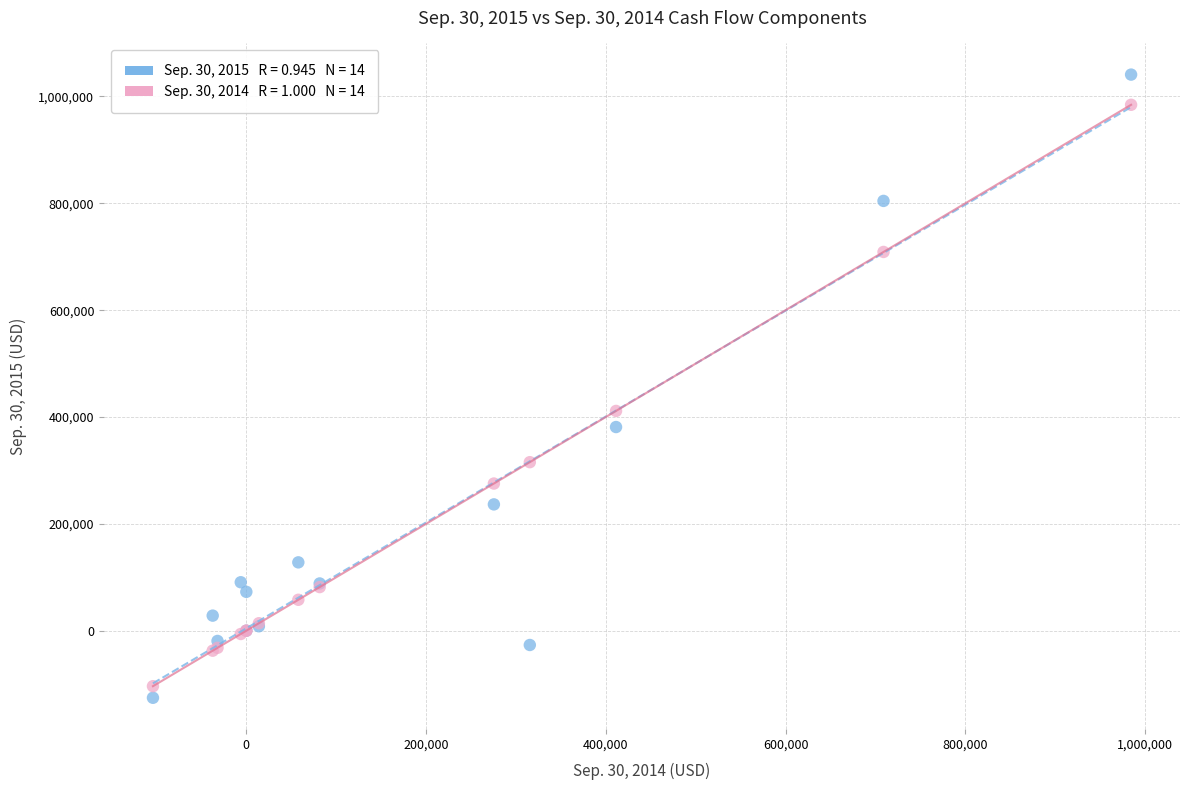

Across all series, what Y value is closest to 457644?

411340